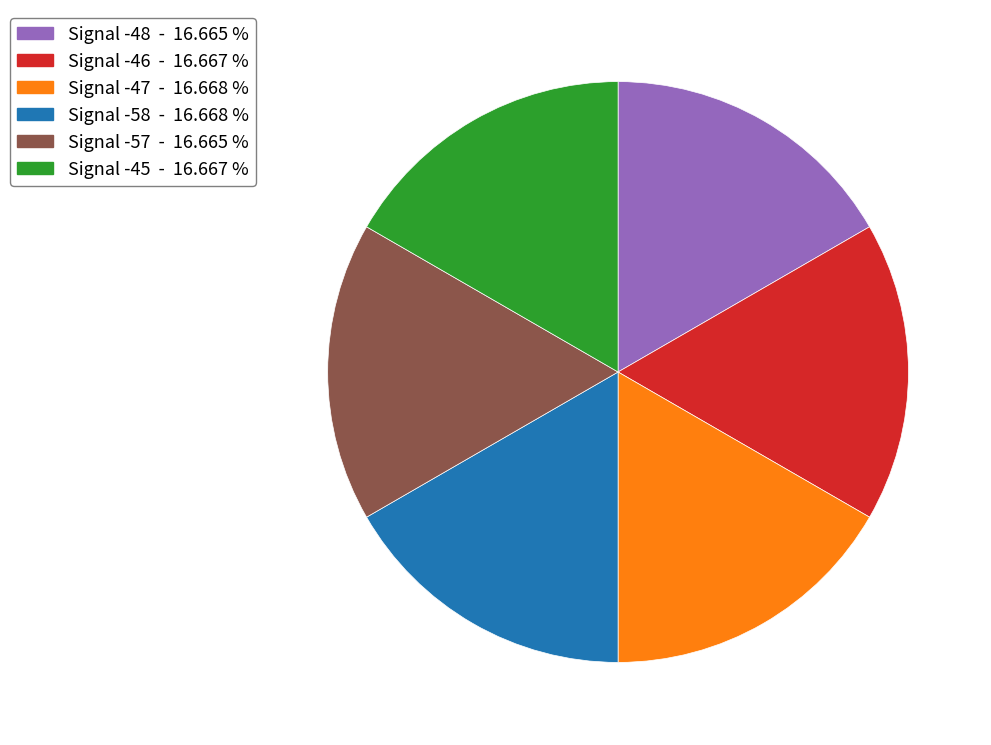

Does Signal -47 account for over 50% of the chart?

No